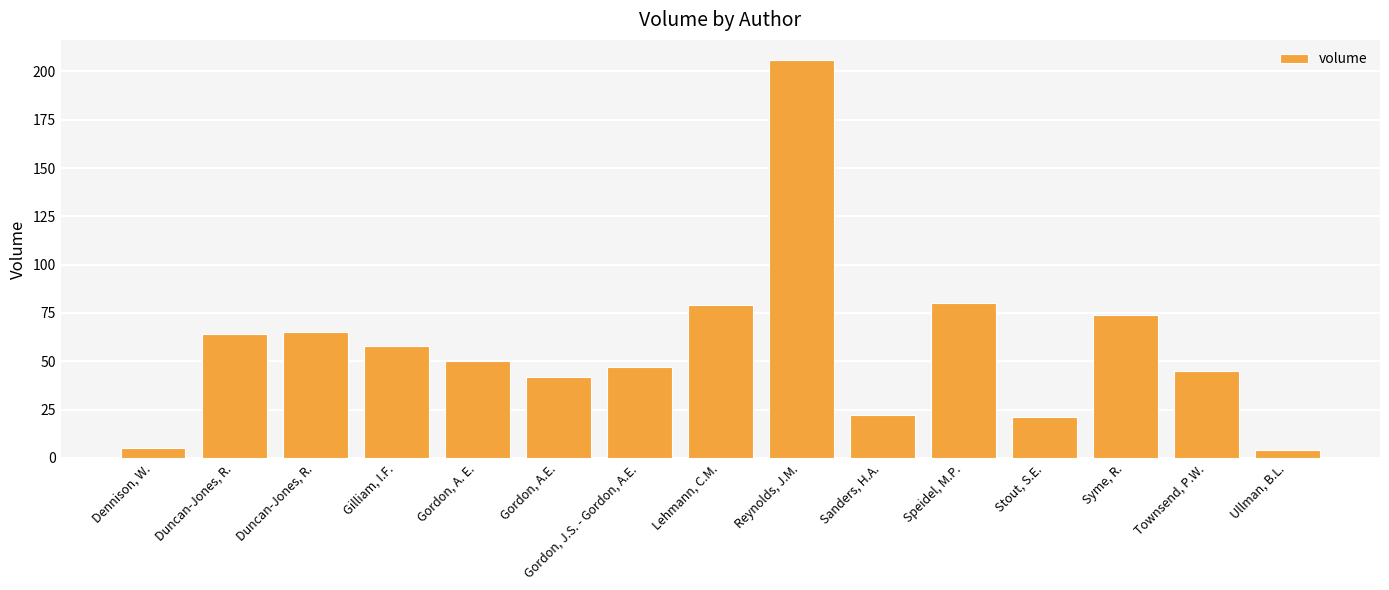

What is the label of the 8th bar from the right?

Lehmann, C.M.